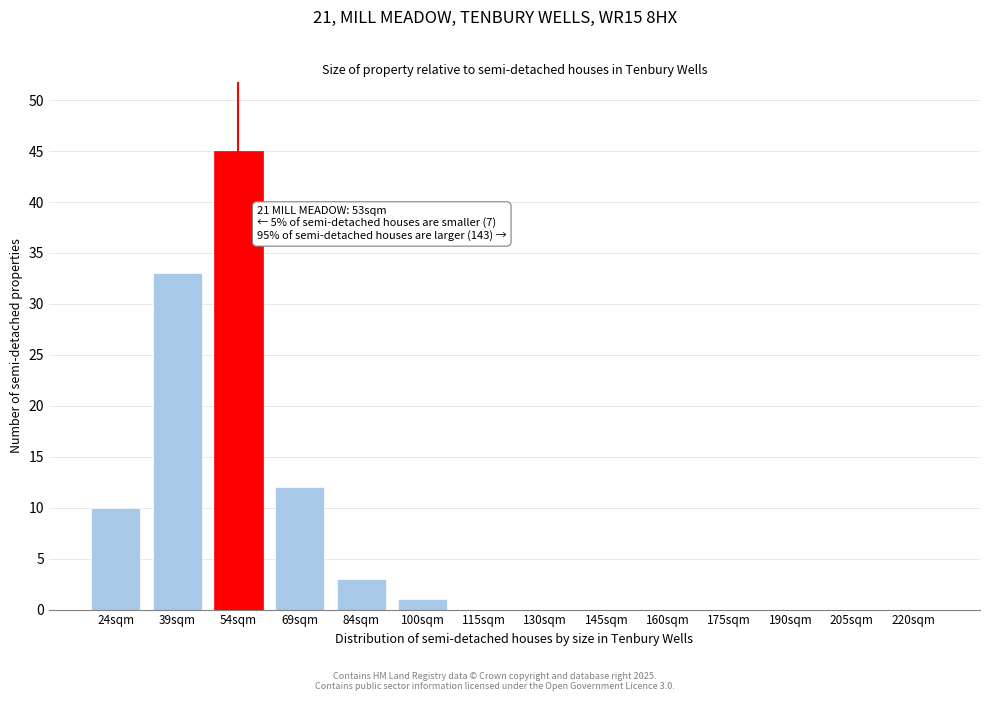

Reading right to left, extract all data points from this chart.

220sqm=0	205sqm=0	190sqm=0	175sqm=0	160sqm=0	145sqm=0	130sqm=0	115sqm=0	100sqm=1	84sqm=3	69sqm=12	54sqm=45	39sqm=33	24sqm=10